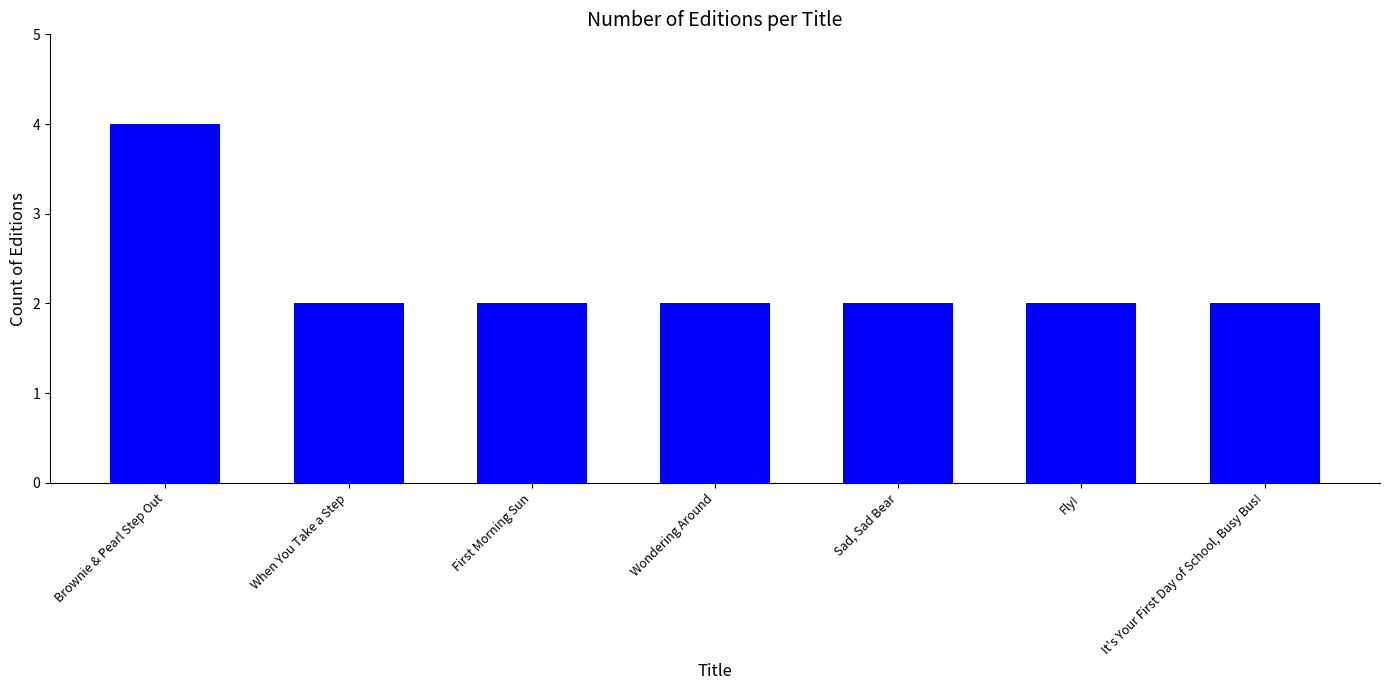

What value does the data have at Brownie & Pearl Step Out?

4